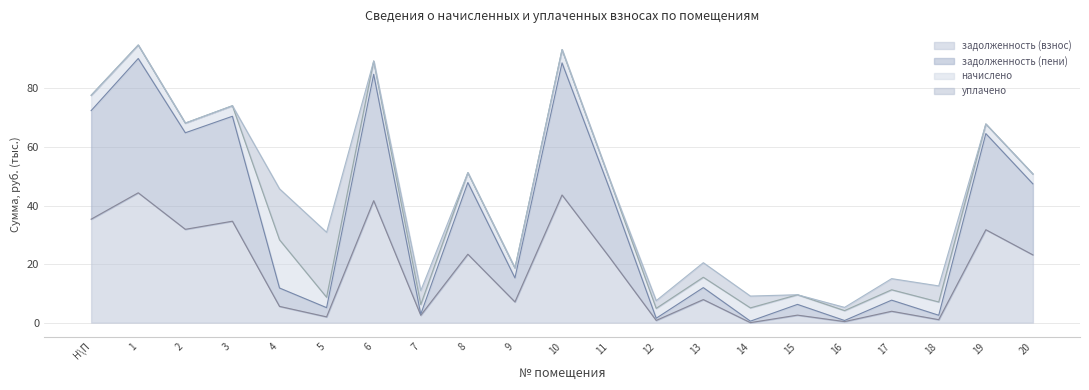

Rank the categories by задолженность (взнос) value from highest to lowest.

1, 10, 6, Н\П, 3, 2, 19, 8, 20, 11, 13, 9, 4, 17, 15, 7, 5, 18, 12, 16, 14